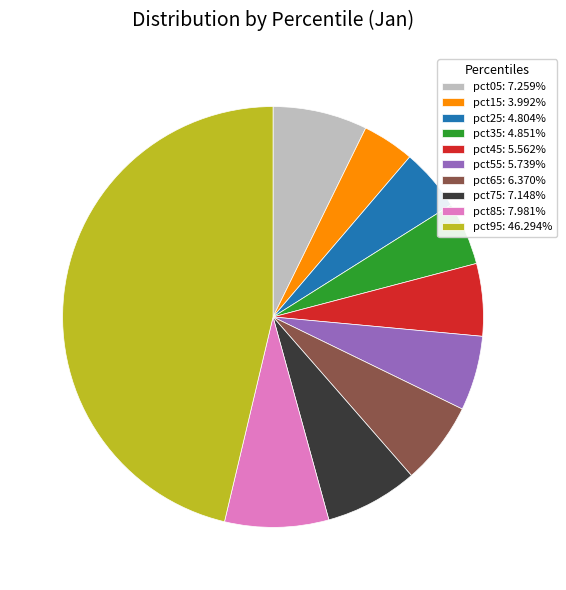

The pct15 slice represents 4% of the pie. True or false?

True